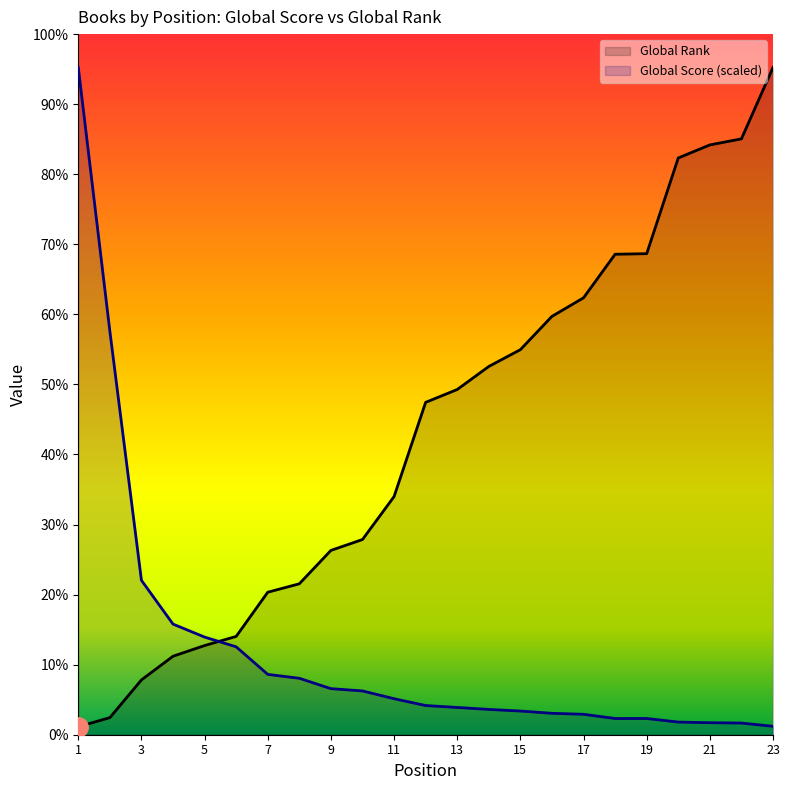

The value of Global Rank at 4 is 1117.0. True or false?

True